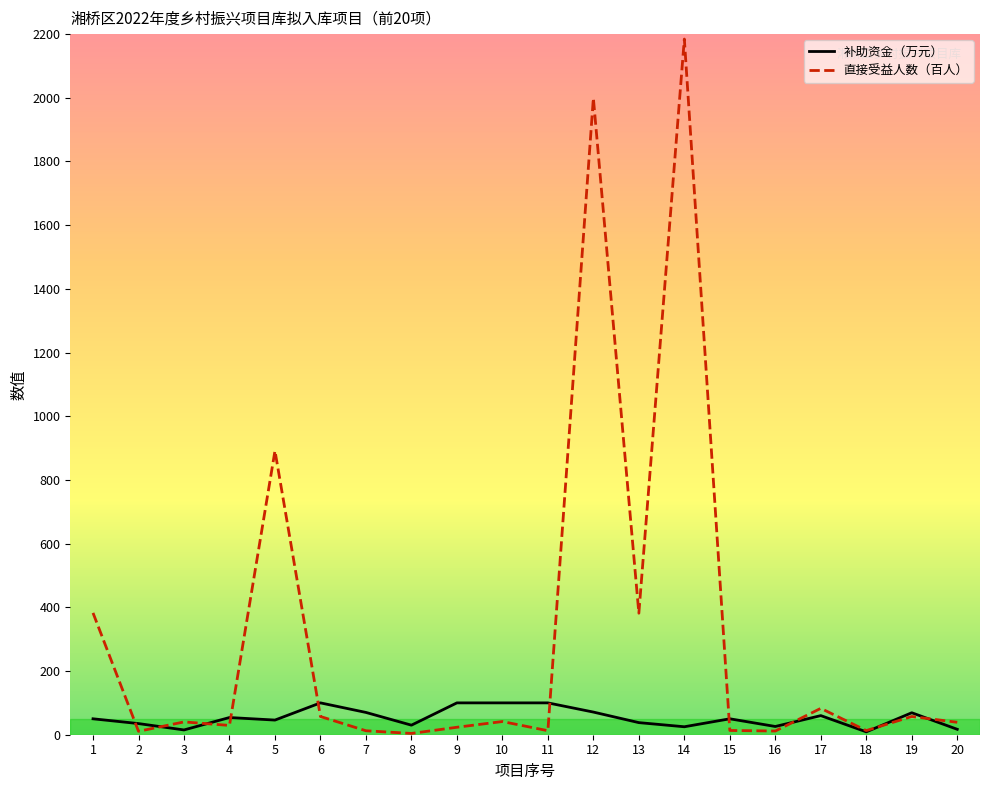

True or false: 直接受益人数（百人） and 补助资金（万元） cross at least once.

True